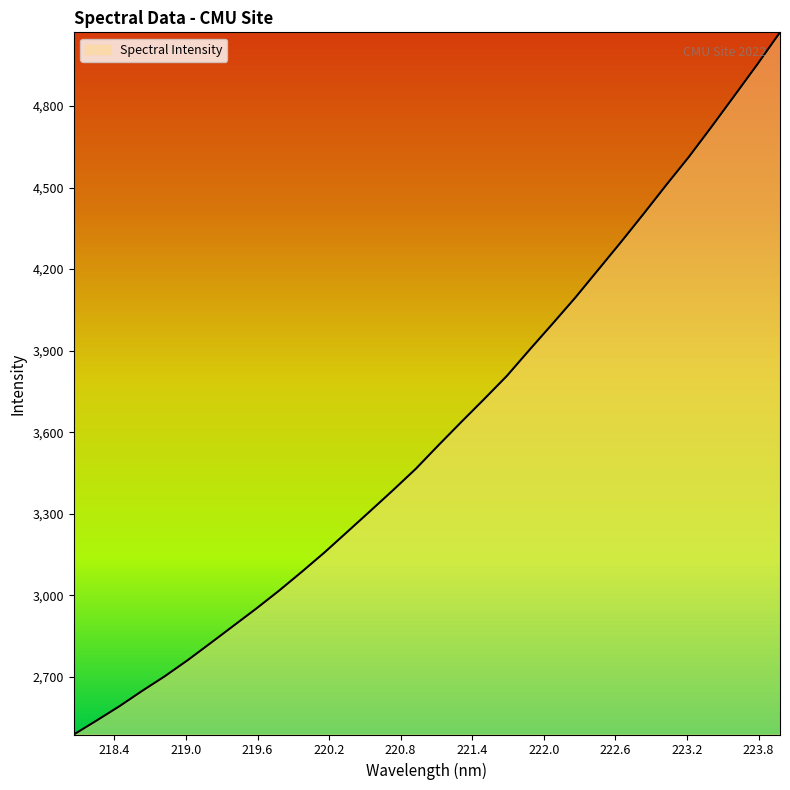

What is the maximum value shown in the chart?

5070.5